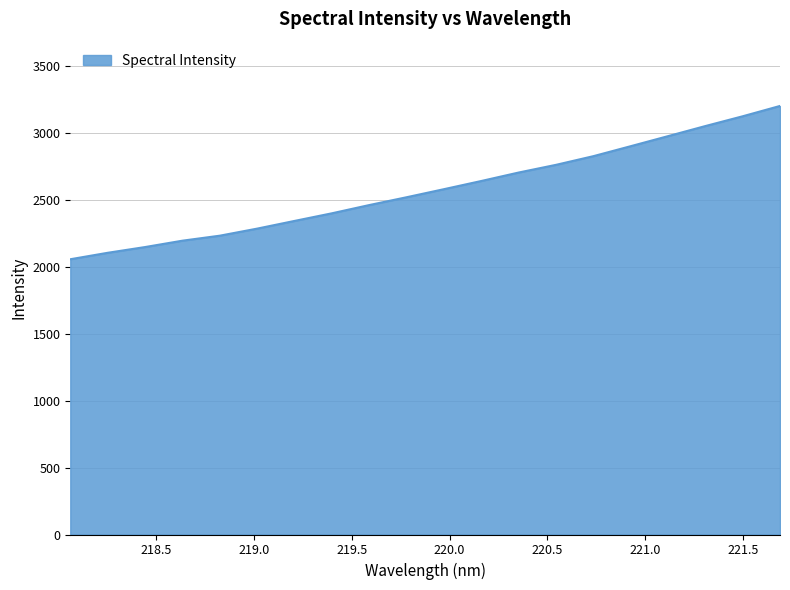

What is the maximum value shown in the chart?

3202.7